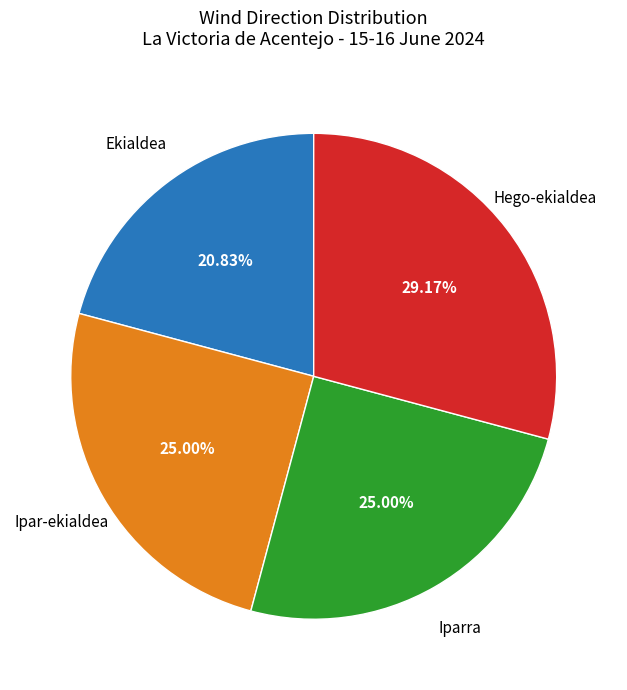

Is there a majority slice in this chart?

No